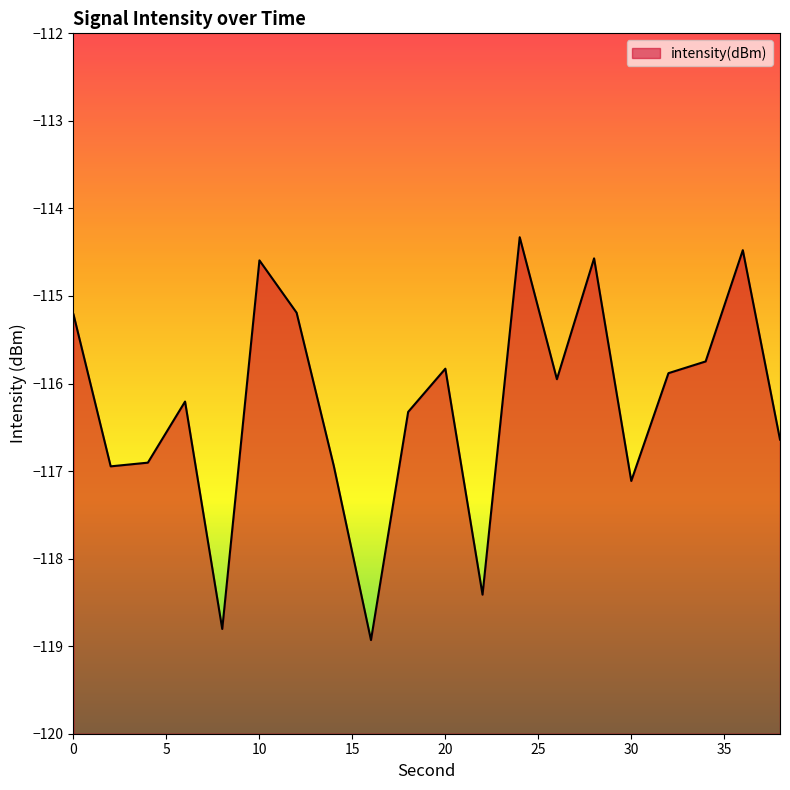

Which label corresponds to the smallest value in the chart?

16